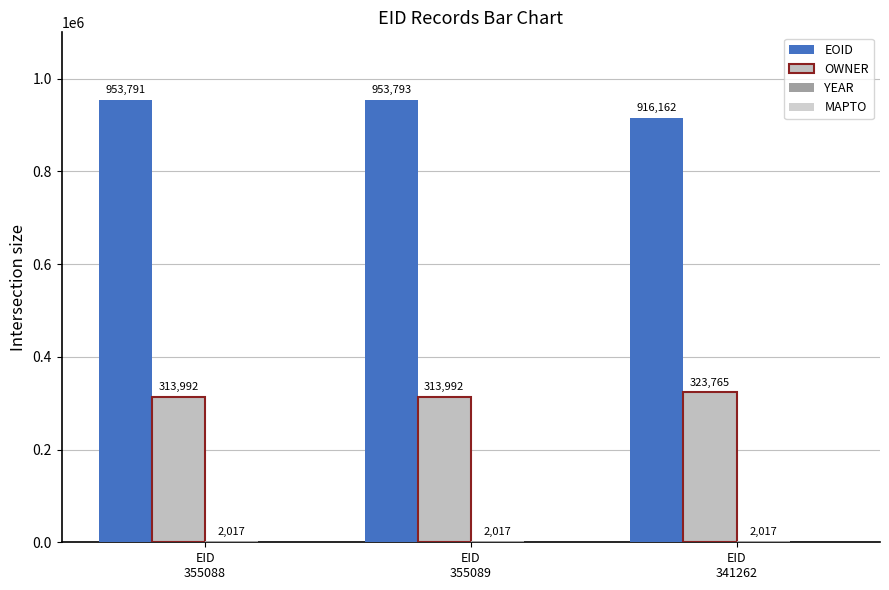

Are the bars grouped side by side (vs. stacked)?

Yes